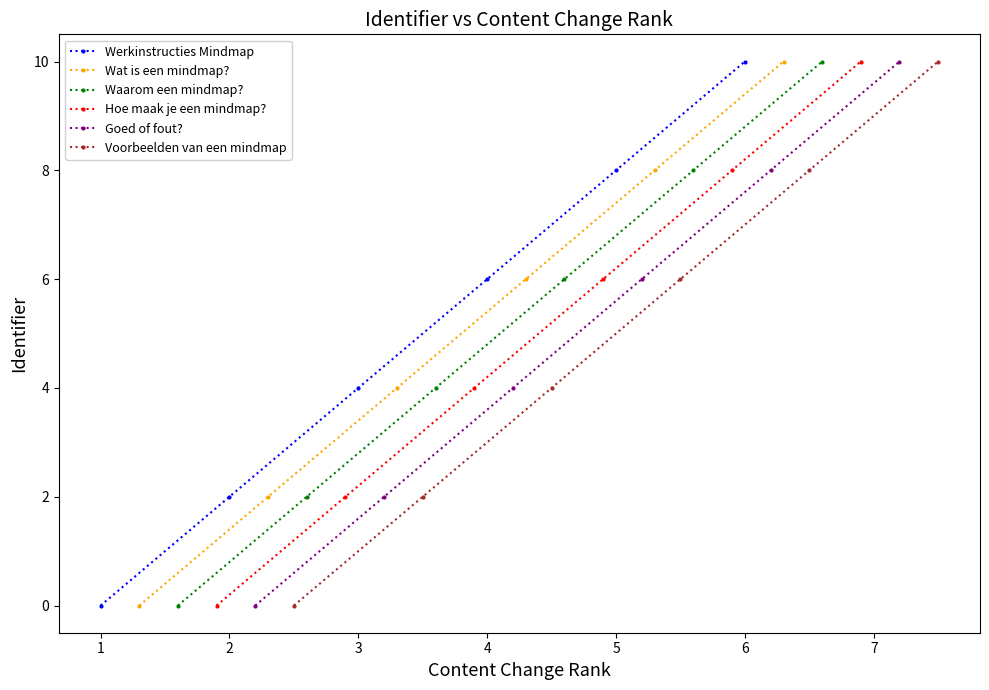

Rank the series by their maximum value, from highest to lowest.

Werkinstructies Mindmap, Wat is een mindmap?, Waarom een mindmap?, Hoe maak je een mindmap?, Goed of fout?, Voorbeelden van een mindmap